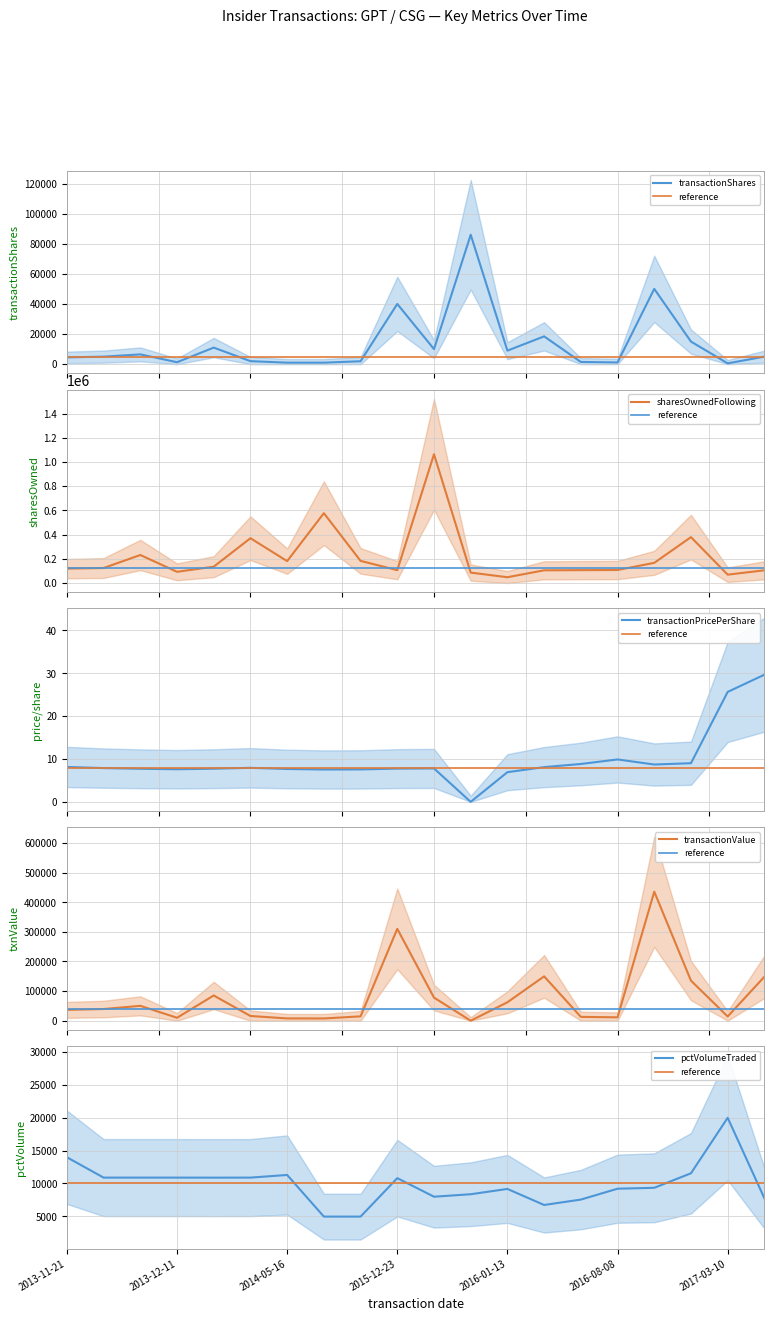

How many lines are shown in the chart?

6